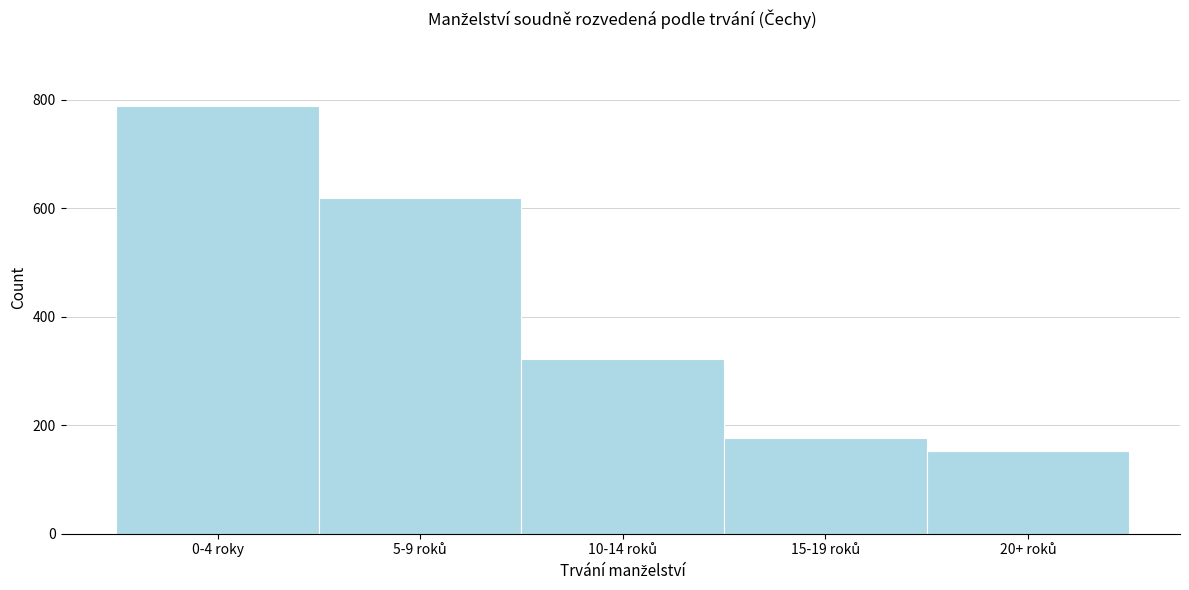

Reading left to right, what are all the values shown in this chart?

789	618	322	176	152